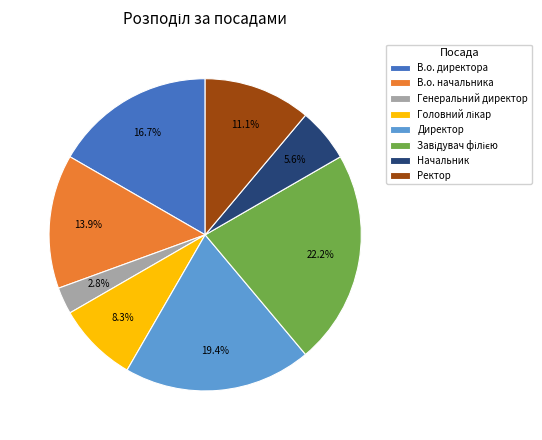

Between В.о. начальника and Ректор, which is larger?

В.о. начальника